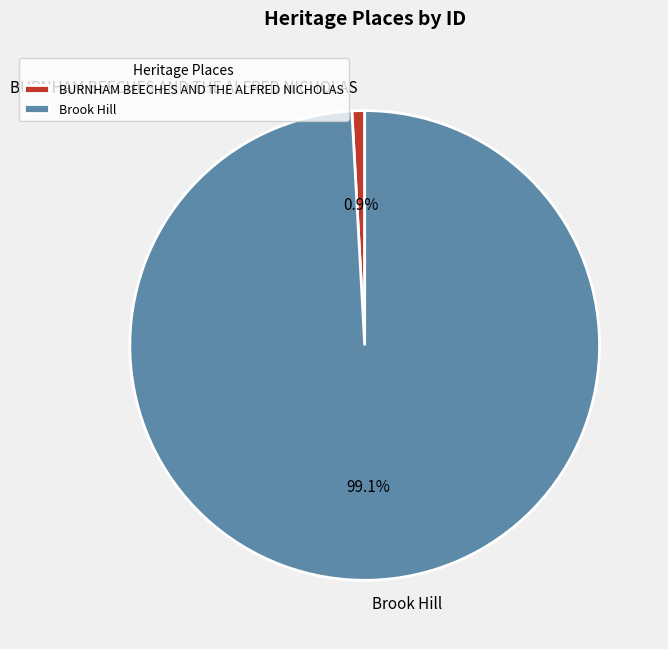

How much of the chart is everything except BURNHAM BEECHES AND THE ALFRED NICHOLAS?

99.1%